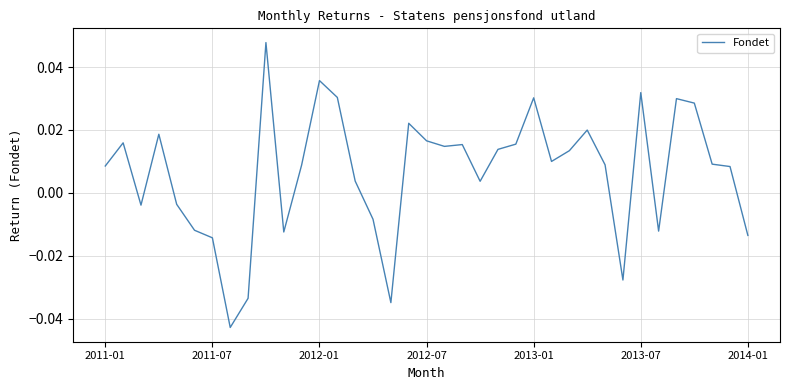

At which label does the data first exceed 0?

2011-01